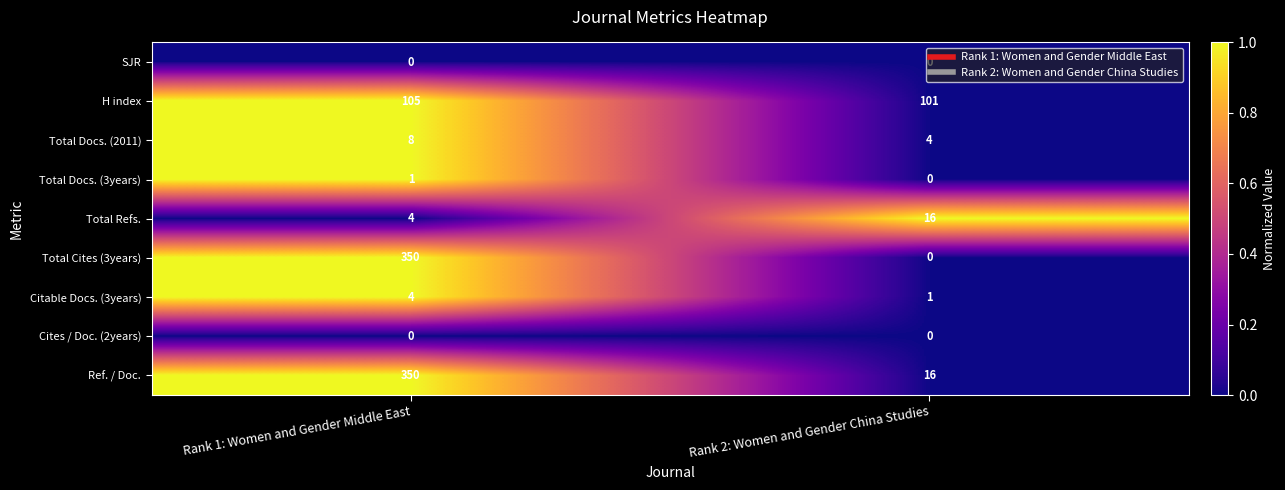

Which series has the largest range (max minus min)?

Total Cites (3years)